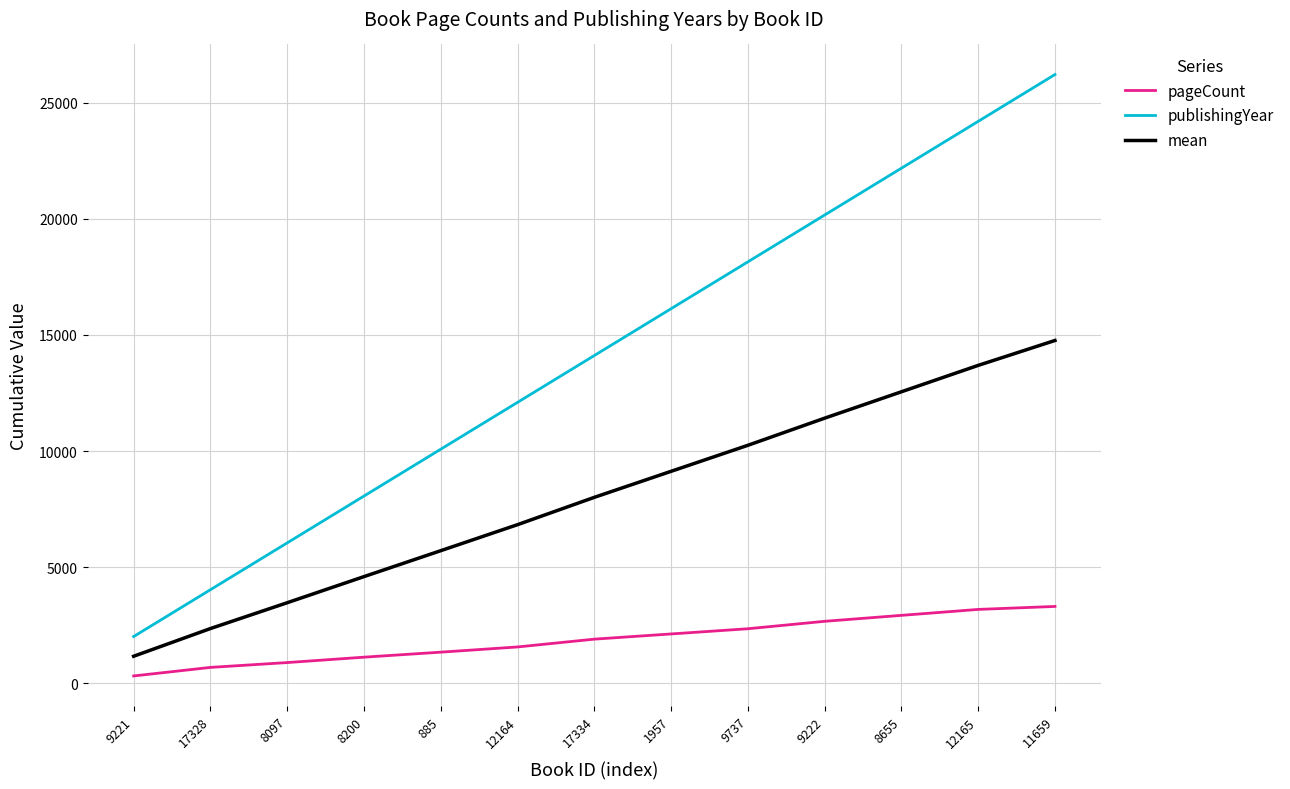

Is the value of mean at 9221 greater than the value of pageCount at 1957?

No